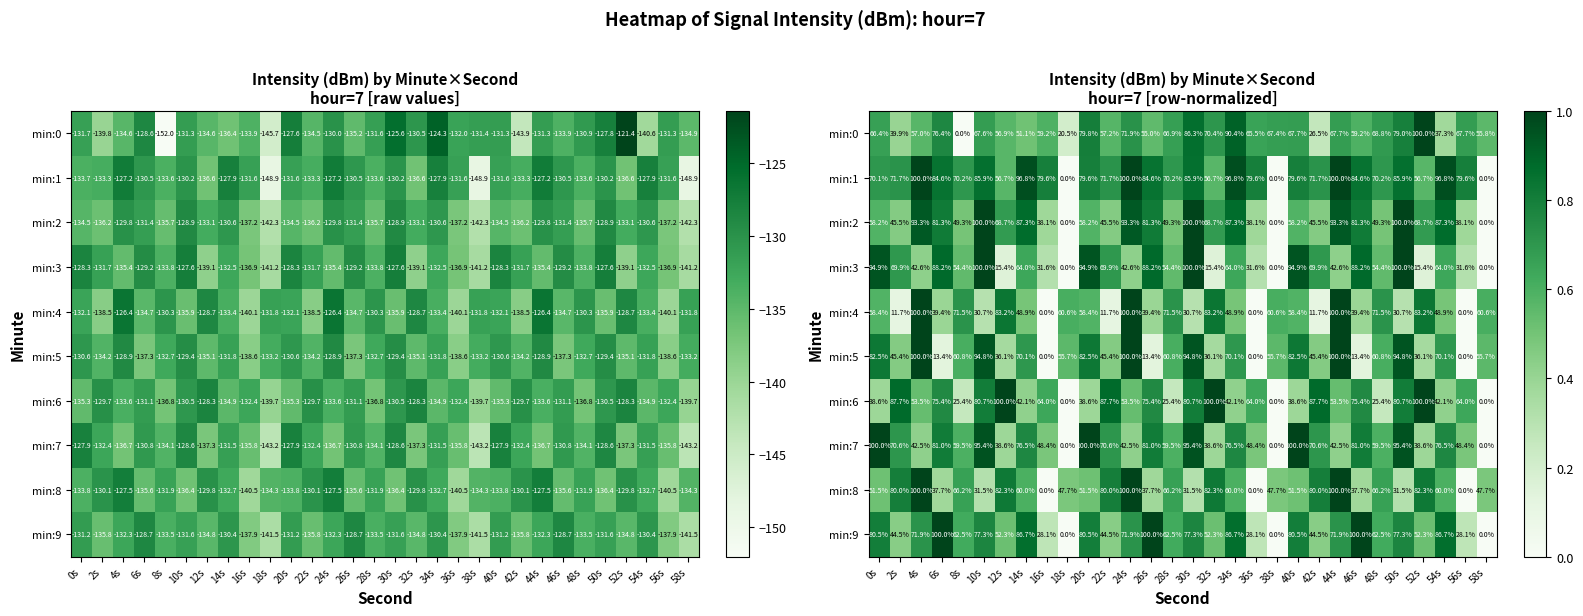

The value of min:3 at 32s is 0.2. True or false?

True